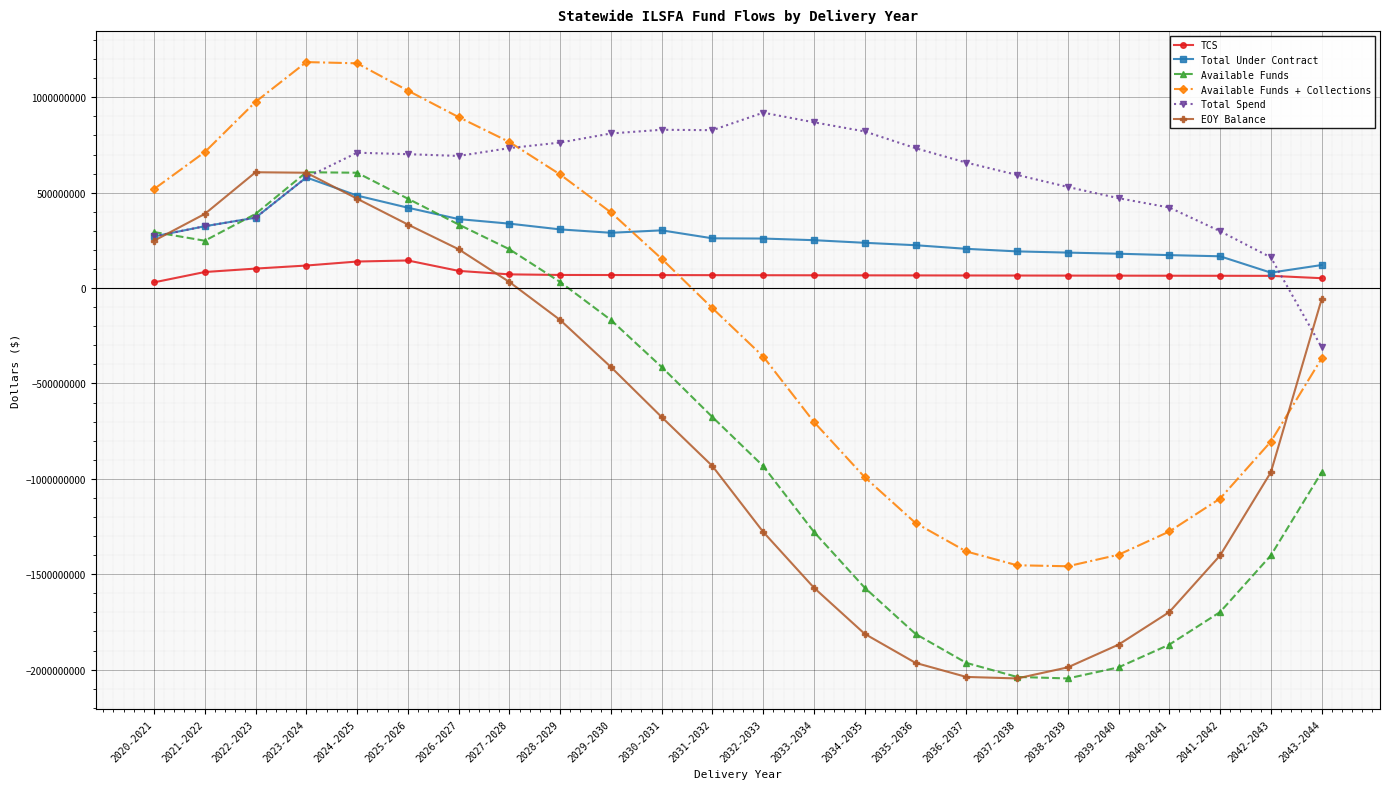

What is the minimum value for Available Funds + Collections?

-1458230035.9